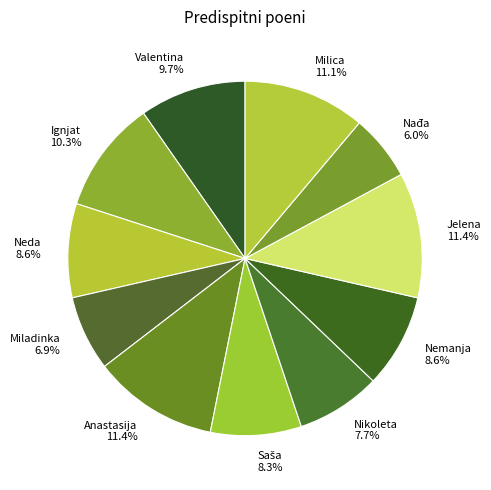

How many slices are in this pie chart?

11